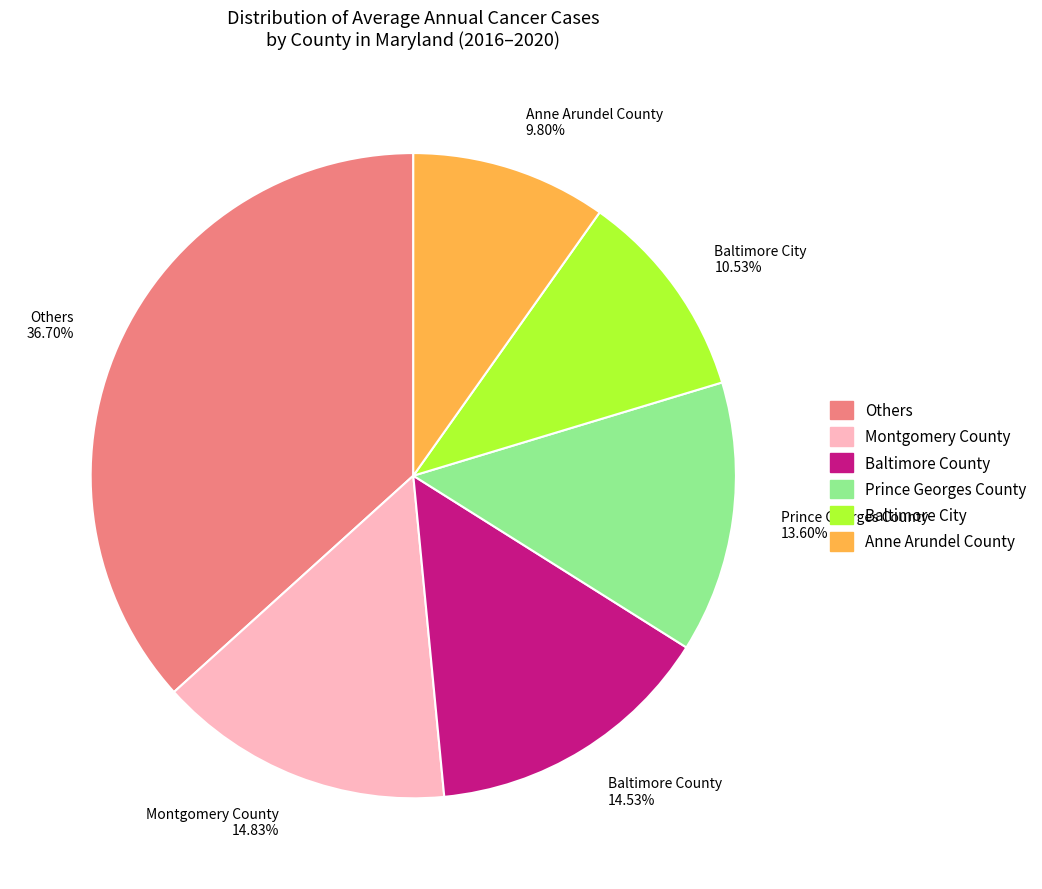

Does Baltimore County account for over 50% of the chart?

No